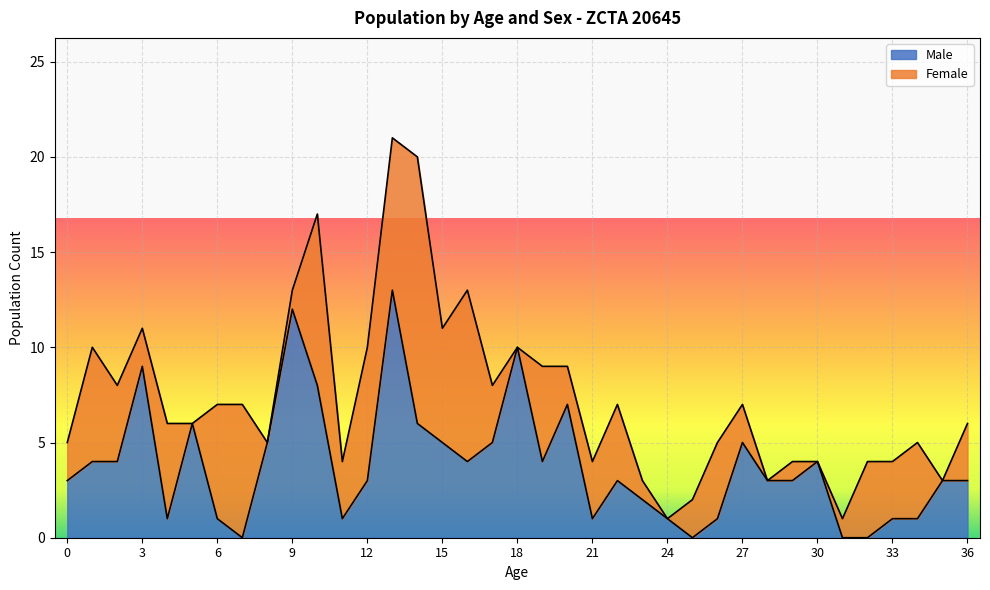

Does the chart display data point markers on the line(s)?

No